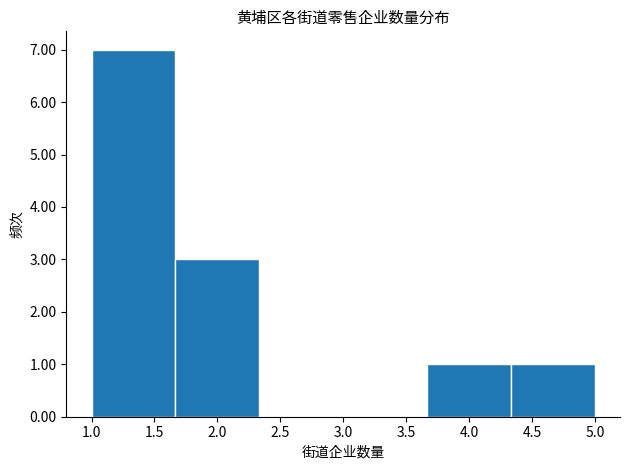

Reading left to right, list every bar in this chart as the range it spans on the x-axis followed by its height. Neither the bar edges nor the heights are printed on the chart, so give them approximately, as read against the axes.

1.00 to 1.65: 7
1.65 to 2.35: 3
2.35 to 3.00: 0
3.00 to 3.65: 0
3.65 to 4.35: 1
4.35 to 5.00: 1